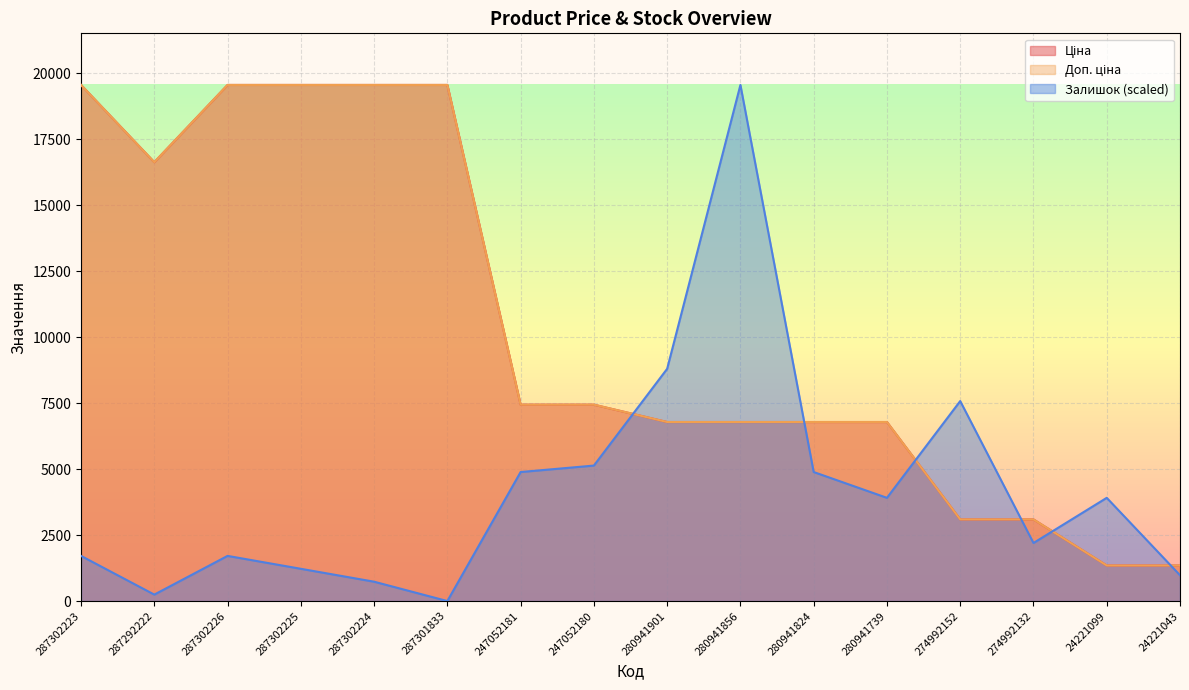

Is it true that Залишок equals 3913.0 at 280941739?

True